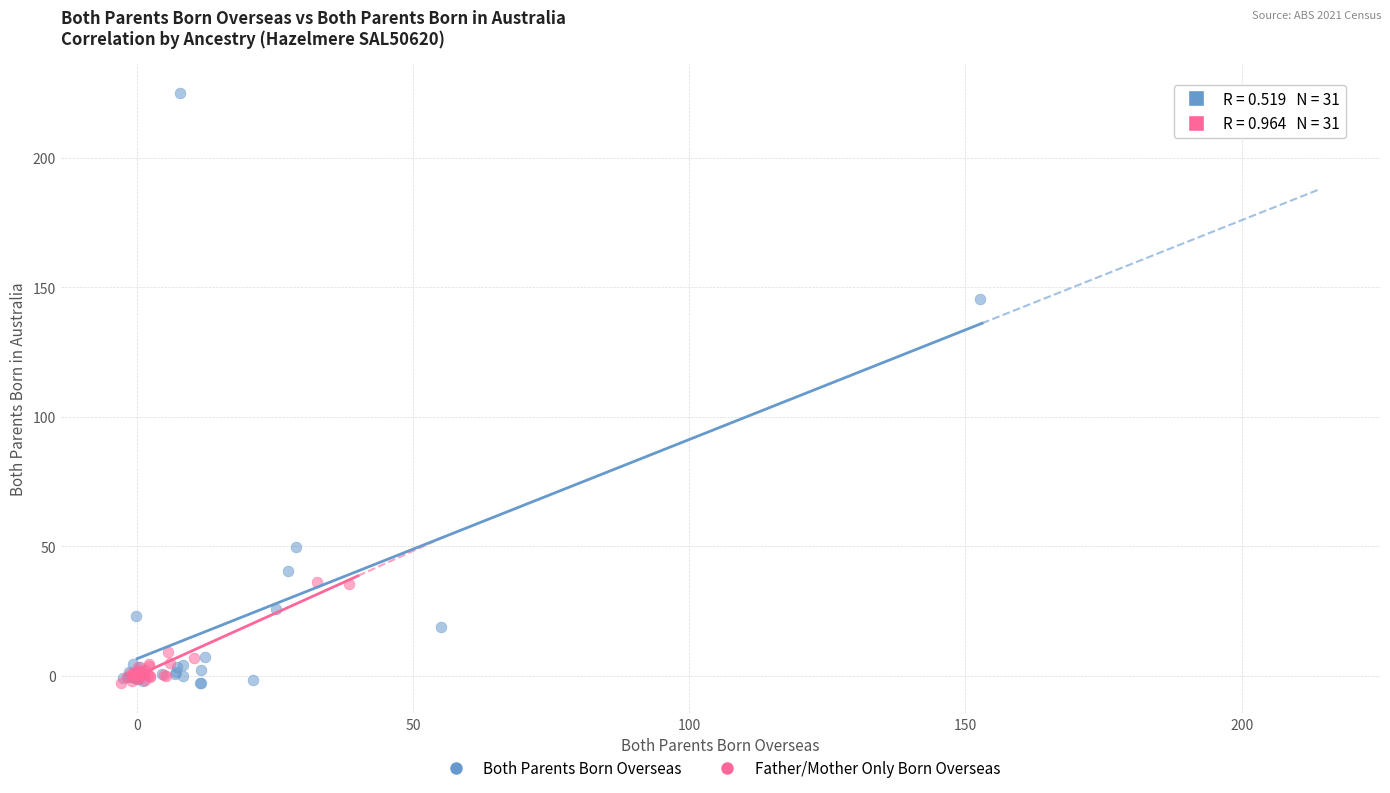

What are all the series names shown in the legend?

Both Parents Born Overseas, Father/Mother Only Born Overseas